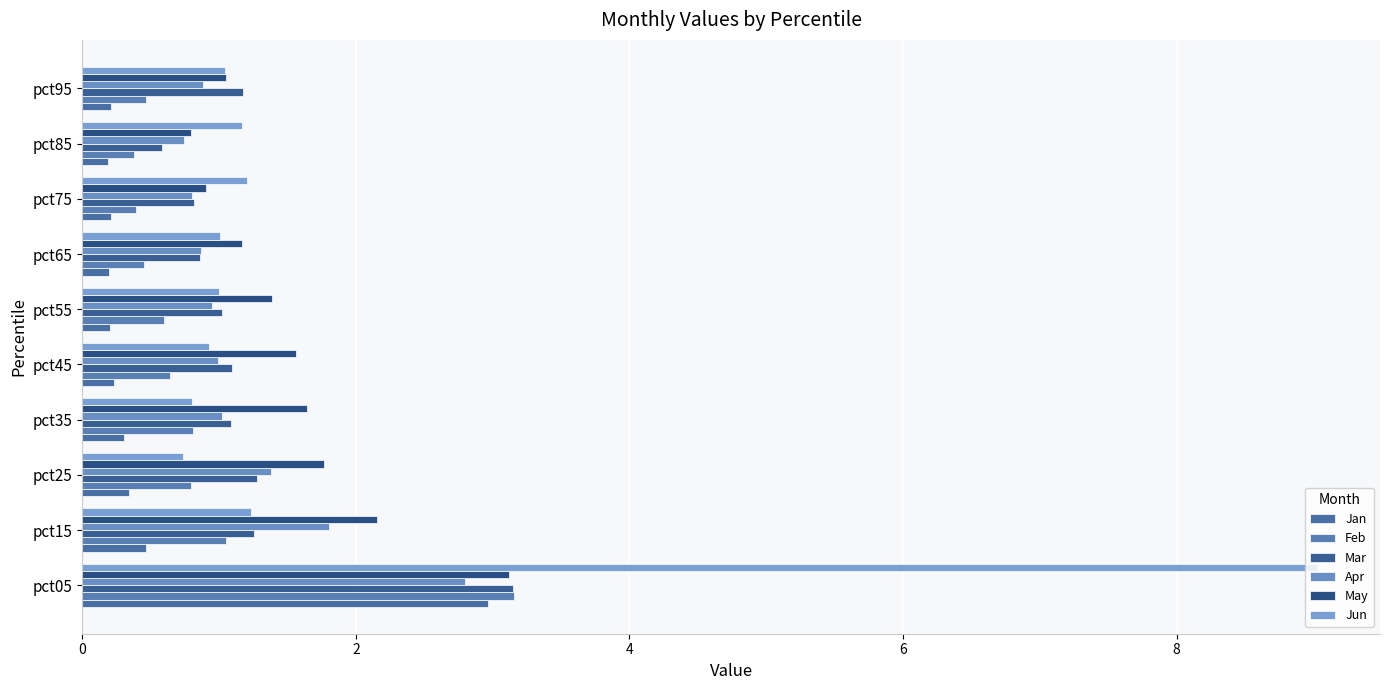

Count the number of data series in this chart.

6